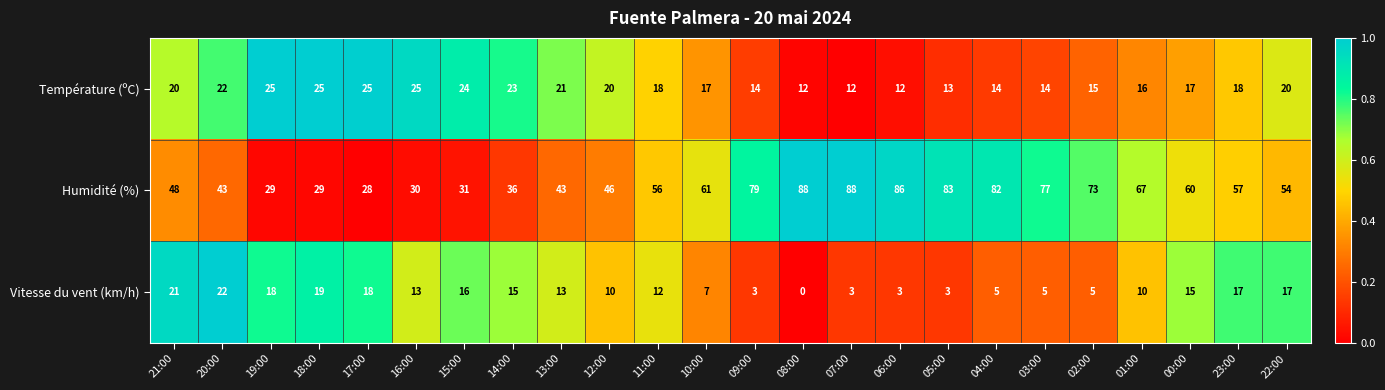

What is the greatest value displayed?

88